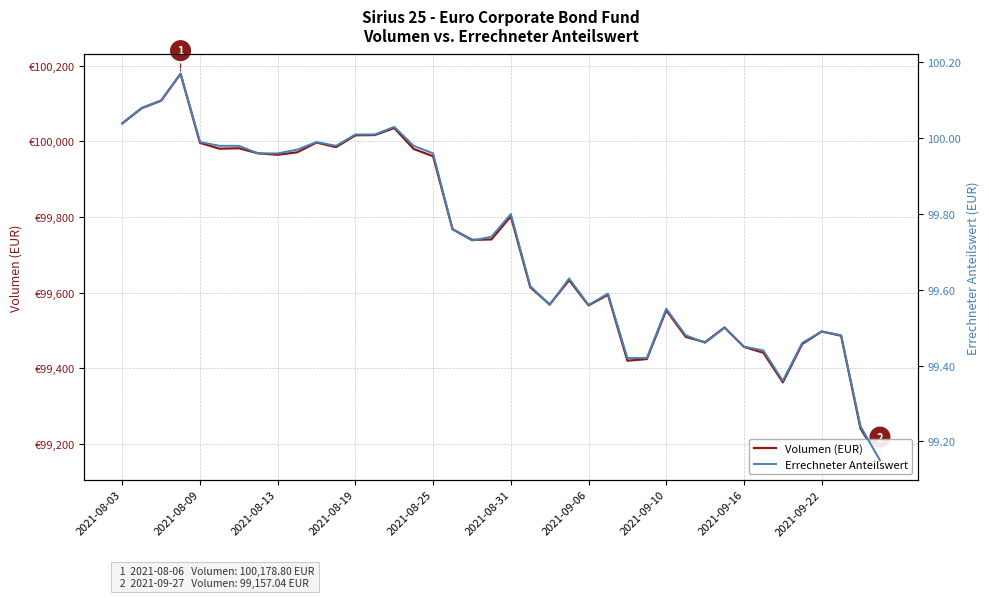

What is the spread (max minus min) of values at 11?

99884.9